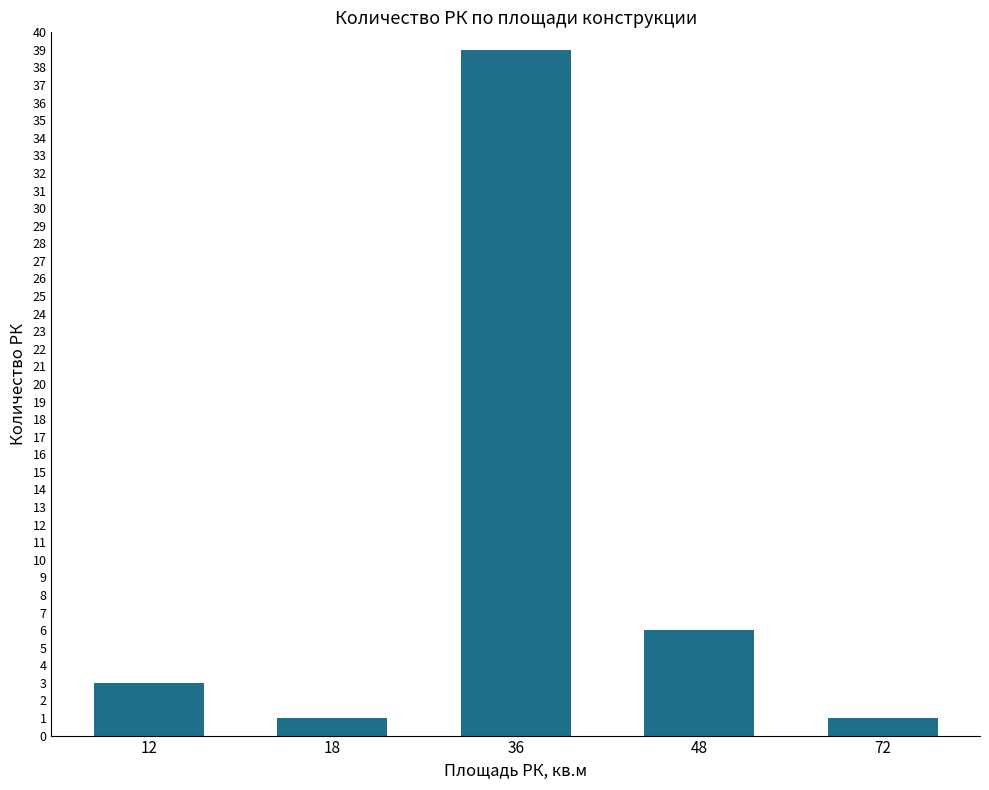

What is the difference between the values at 72 and 36?

38